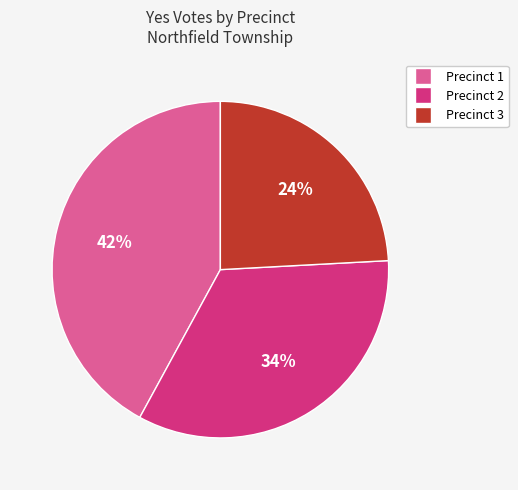

How many segments does this pie chart have?

3